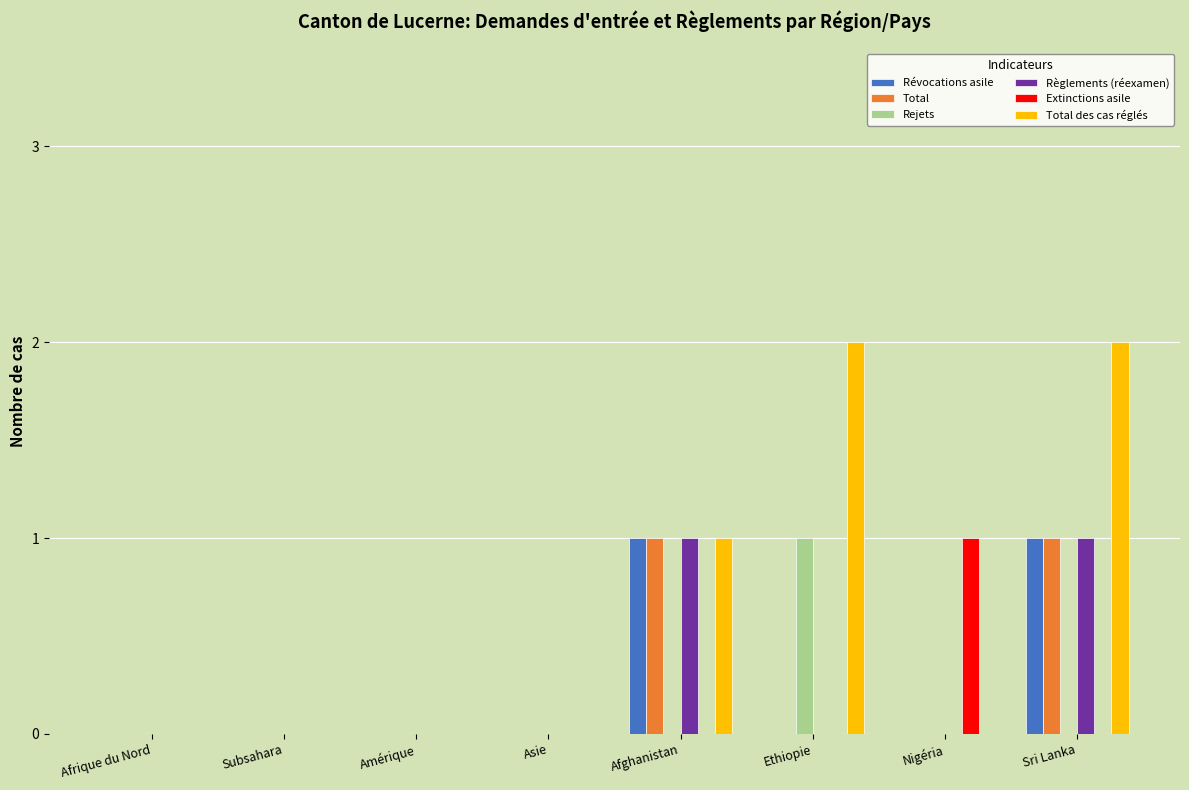

Reading right to left, extract all data points from this chart.

Révocations asile: 1	0	0	1	0	0	0	0
Total: 1	0	0	1	0	0	0	0
Rejets: 0	0	1	0	0	0	0	0
Règlements (réexamen): 1	0	0	1	0	0	0	0
Extinctions asile: 0	1	0	0	0	0	0	0
Total des cas réglés: 2	0	2	1	0	0	0	0